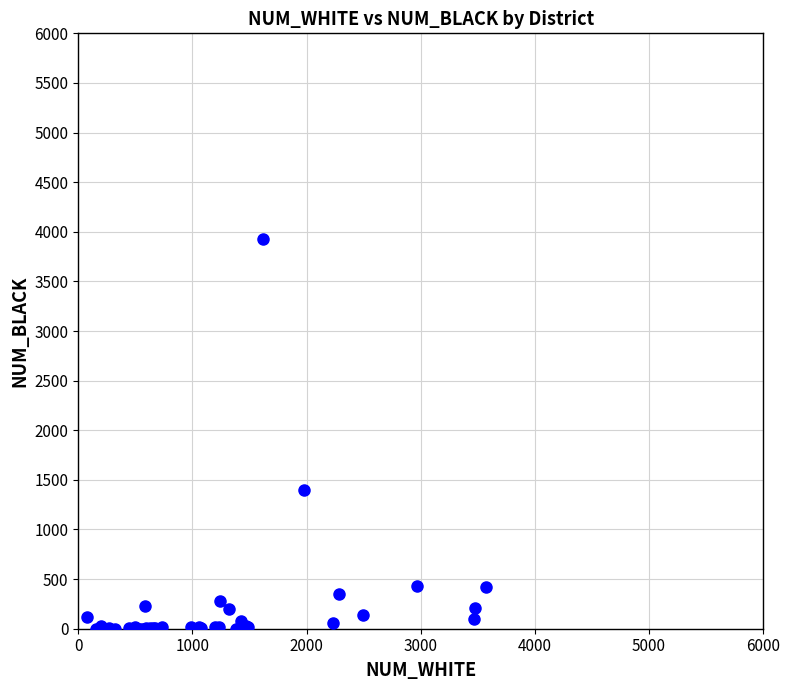

What Y value in the scatter plot is closest to 1962?

1398